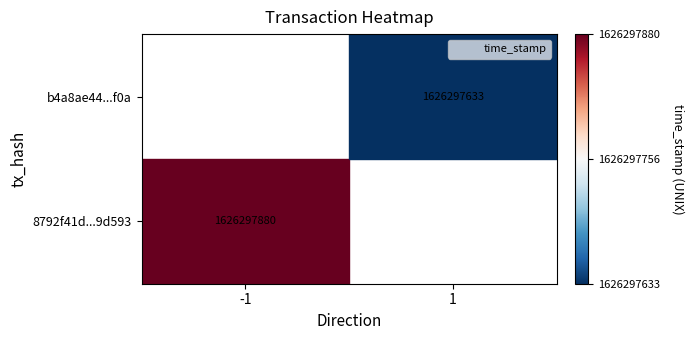

What is the difference between the b4a8ae44b616cdb870780b60fbc335b2a099f0a values at direction and time_stamp?

1626297632